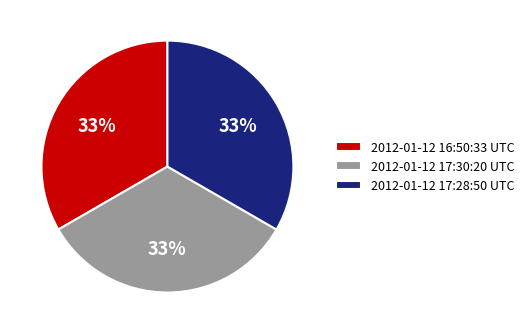

Is there a majority slice in this chart?

No